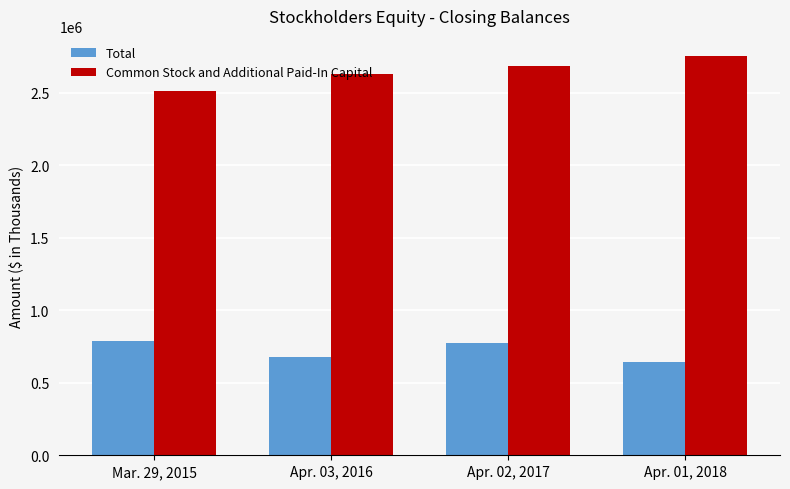

Where does the Total series first go above 773663?

Mar. 29, 2015